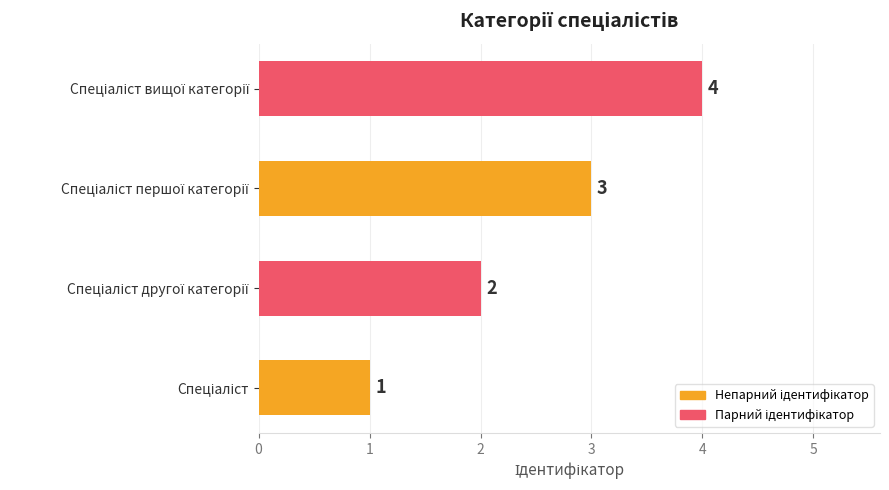

How many values are between 2 and 4?

3